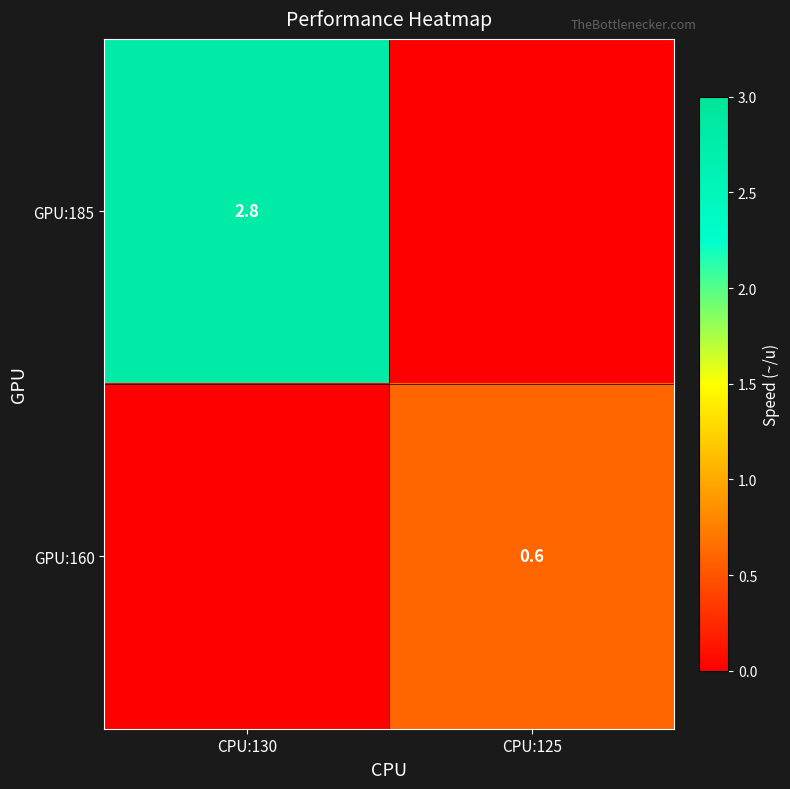

The GPU:160 series shows 0.6 at CPU:125. True or false?

True